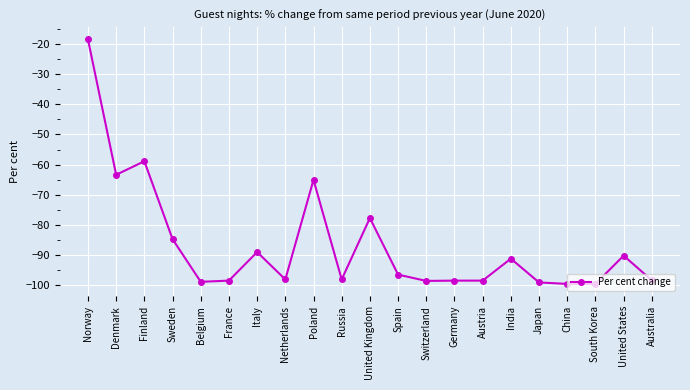

Between Italy and Denmark, which is larger?

Denmark